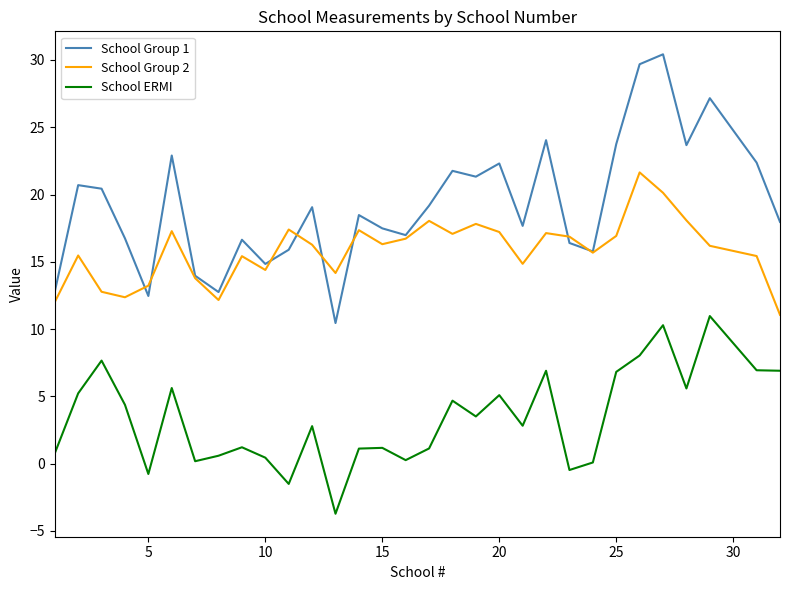

True or false: School Group 1 and School ERMI cross at least once.

False